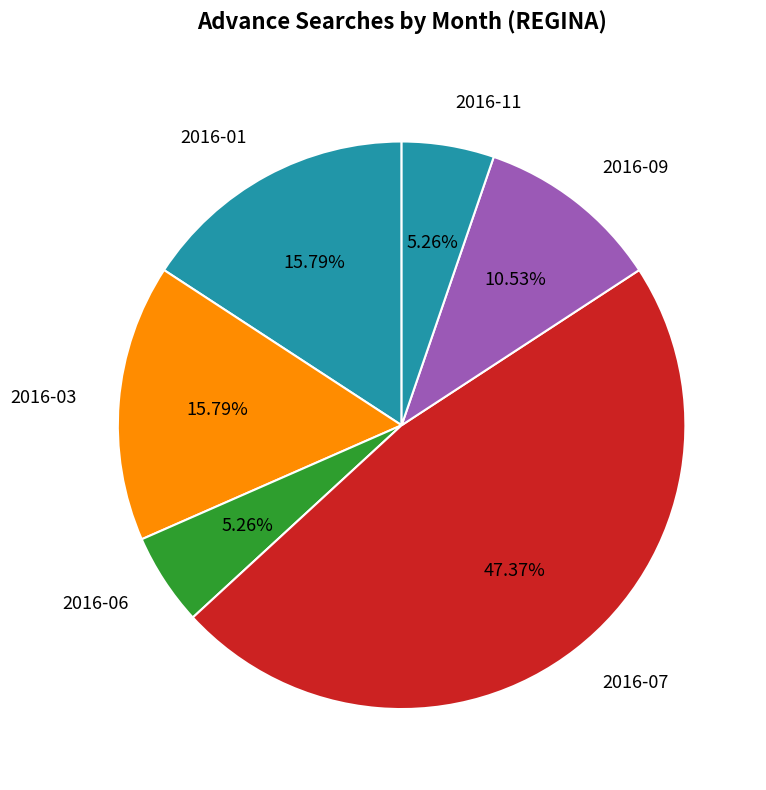

Is 2016-09 the majority of the pie?

No